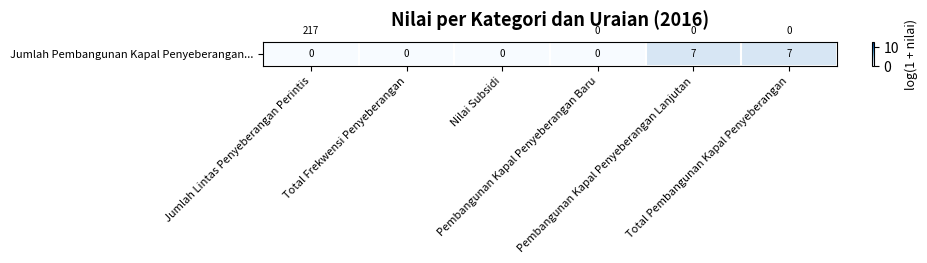

What is the maximum value shown in the chart?

323679